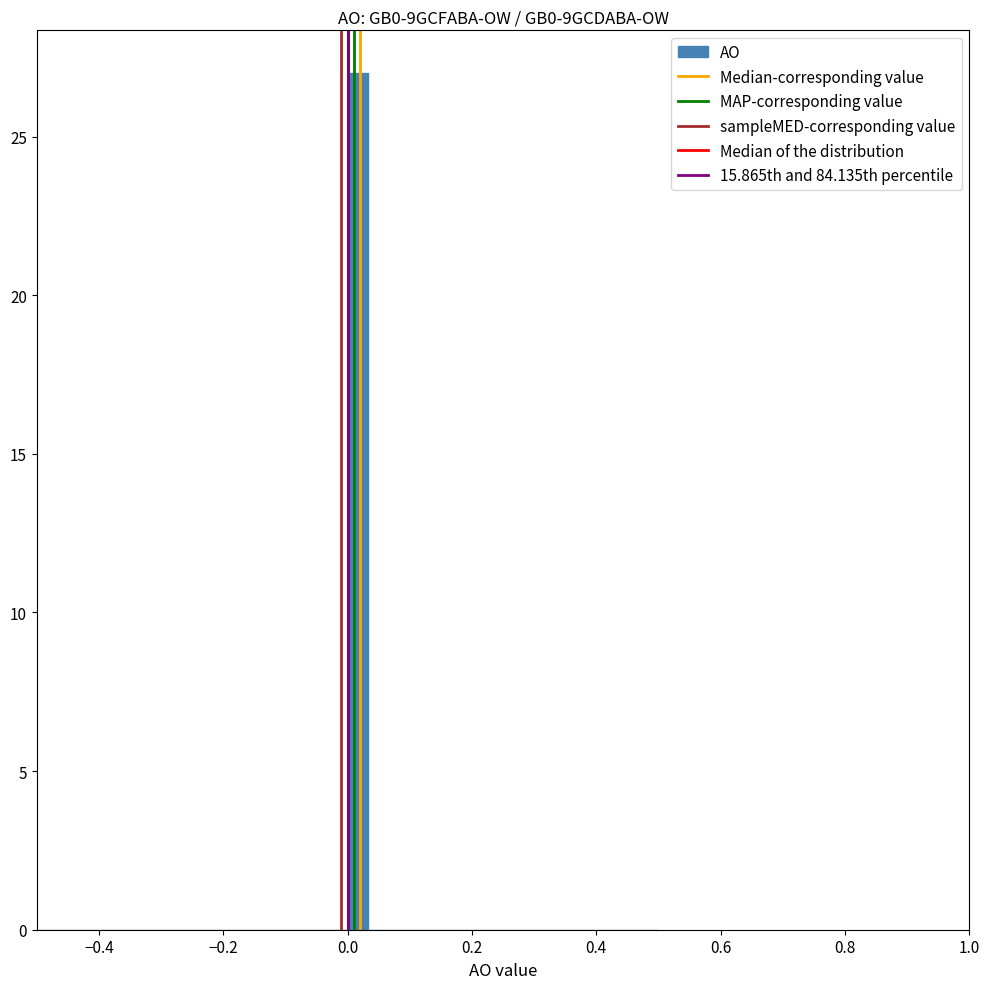

Around what value on the x-axis is the tallest bar? Give the approximate position of its centre, as read against the axis.

0.02